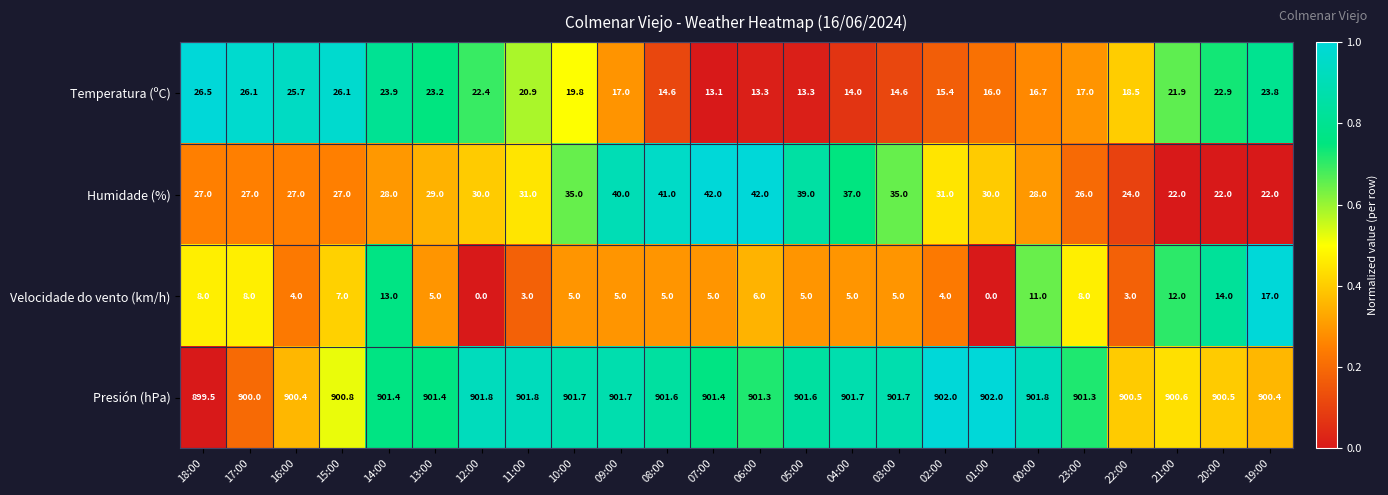

The Velocidade do vento (km/h) series shows 5.0 at 07:00. True or false?

True